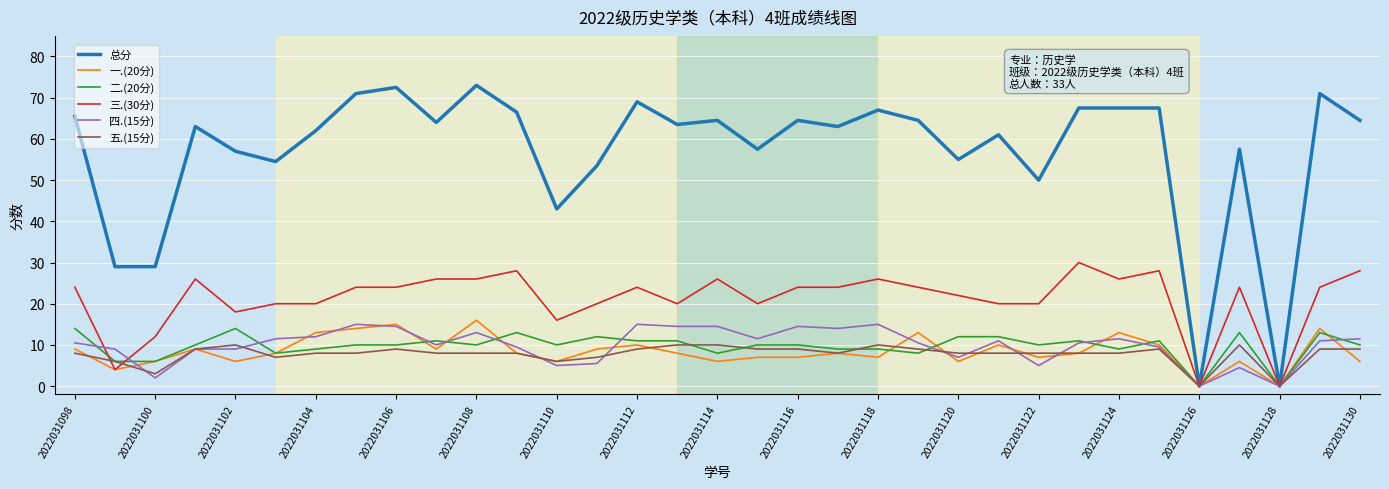

Which series has the largest total across all categories?

总分